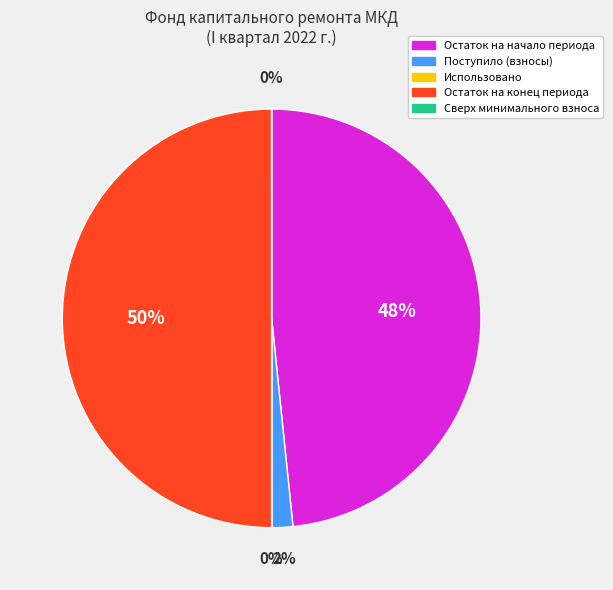

To the nearest percent, what is the average slice percentage?

20%